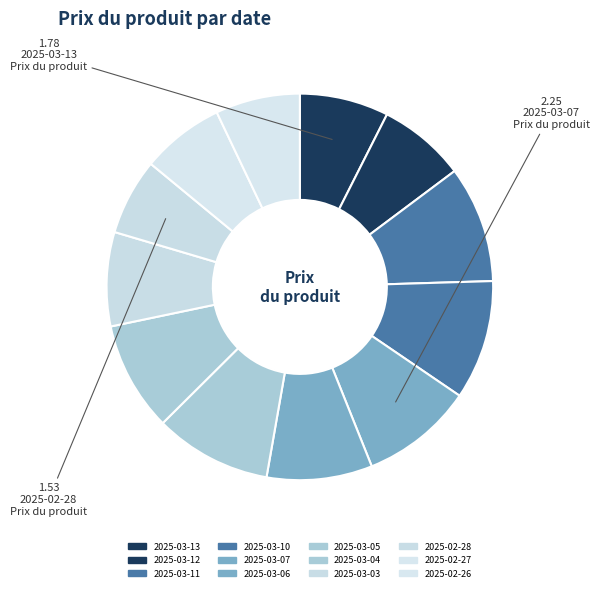

Which slice is the smallest?

2025-02-28